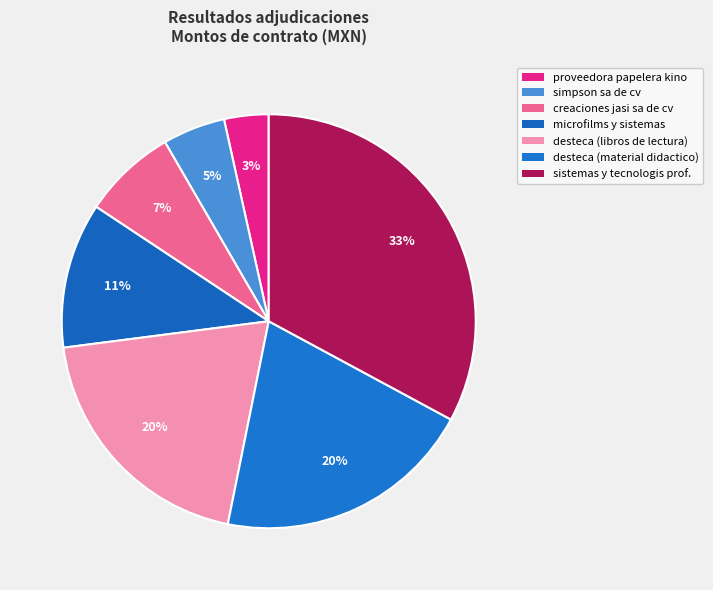

Count the number of slices in the pie.

7